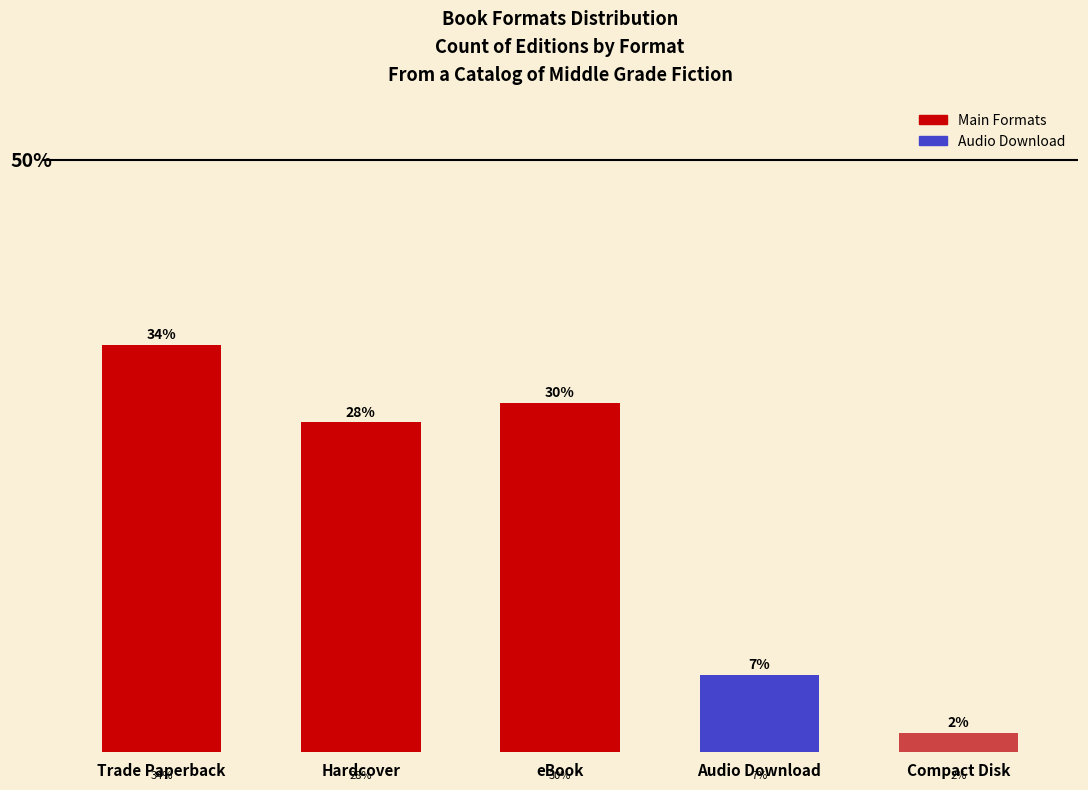

Does the chart contain any negative values?

No